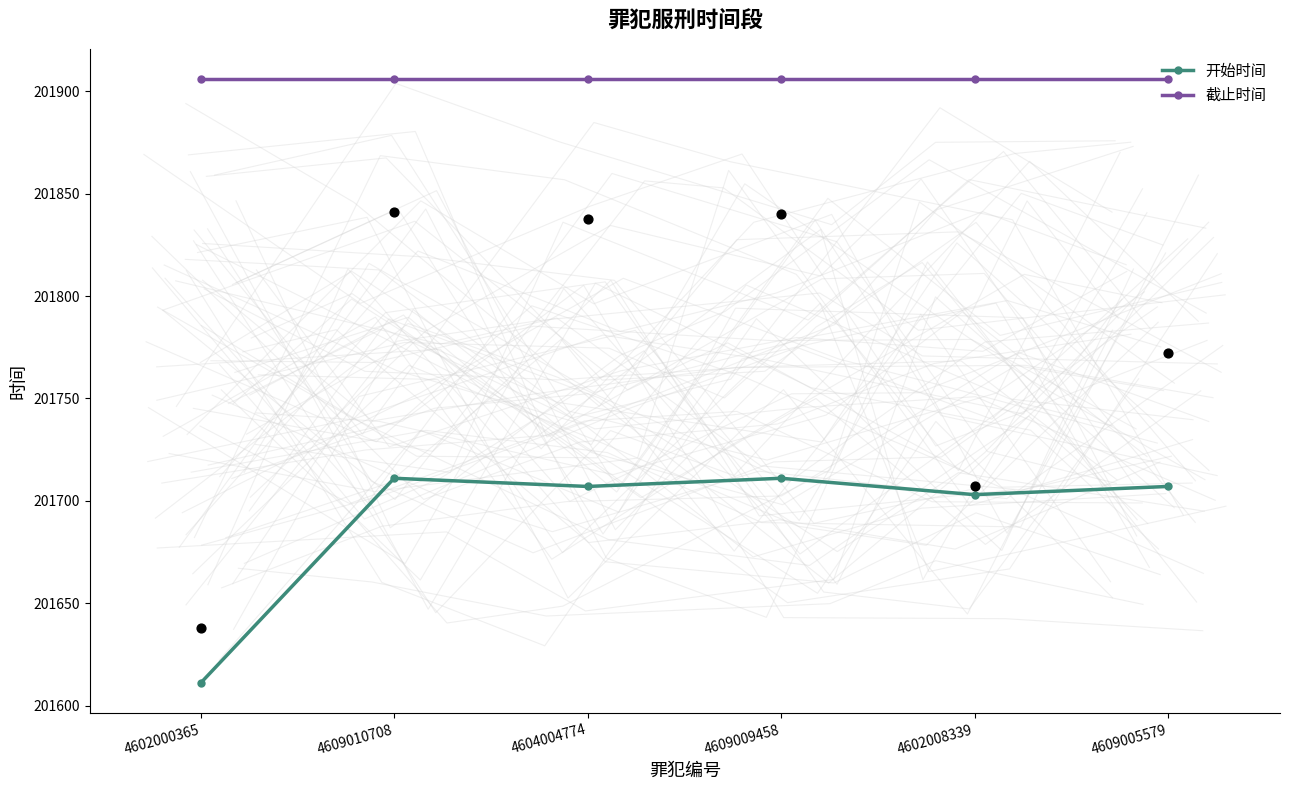

At how many categories does at least one series exceed 201660?

6